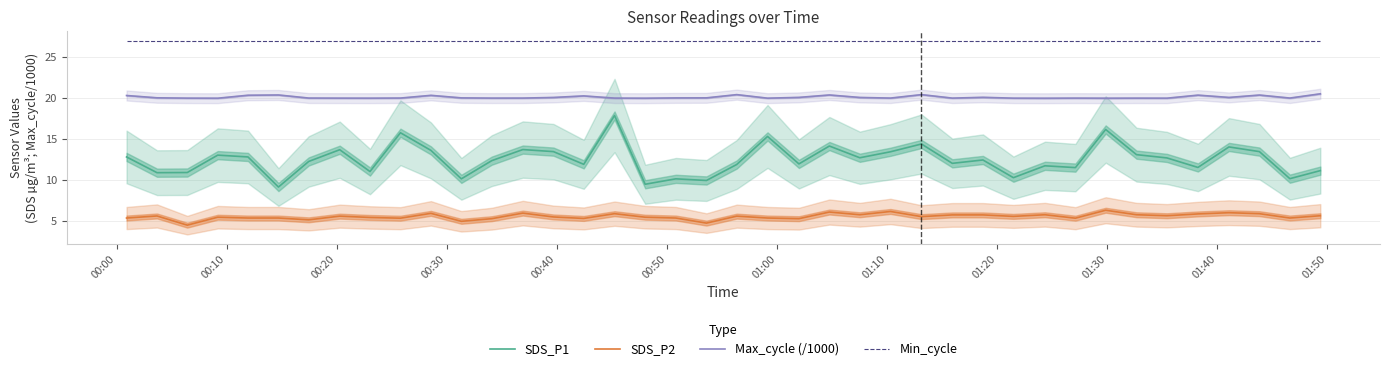

True or false: Max_cycle (/1000) and SDS_P2 intersect in this chart.

False